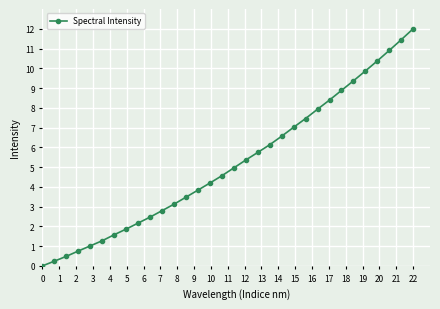

Reading left to right, transcribe all the data shown in this chart.

0.0	0.2	0.5	0.8	1.0	1.3	1.6	1.9	2.2	2.5	2.8	3.1	3.5	3.8	4.2	4.6	5.0	5.4	5.7	6.1	6.6	7.0	7.5	7.9	8.4	8.9	9.4	9.9	10.4	10.9	11.4	12.0